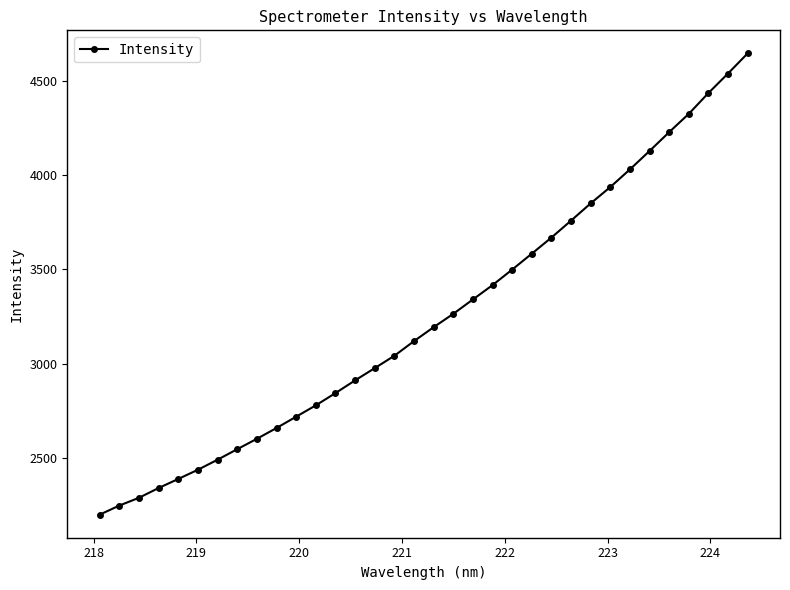

What is the minimum value shown in the chart?

2198.2